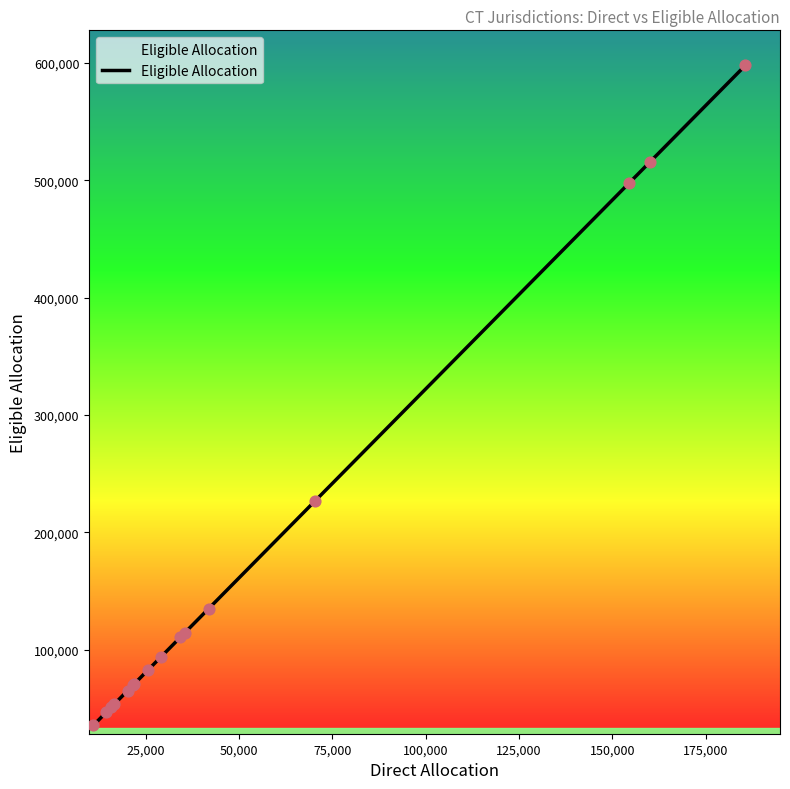

What is the difference between the maximum and minimum values?

562741.1